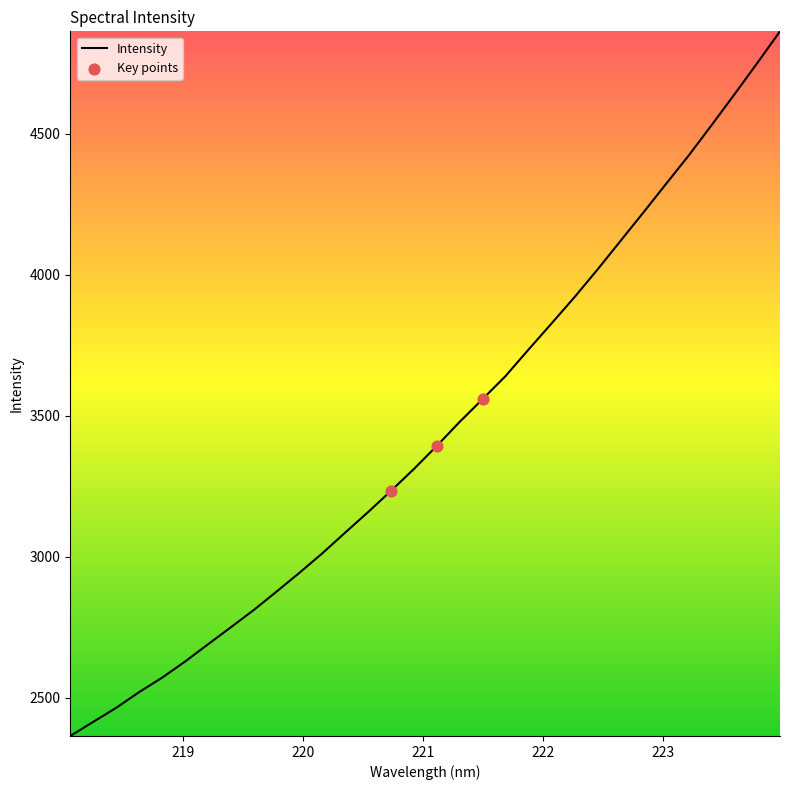

What is the greatest value displayed?

4862.4